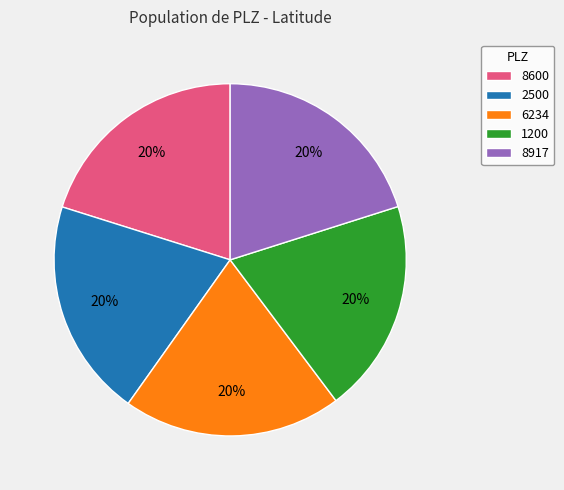

True or false: 8917 accounts for 20% of the total.

True